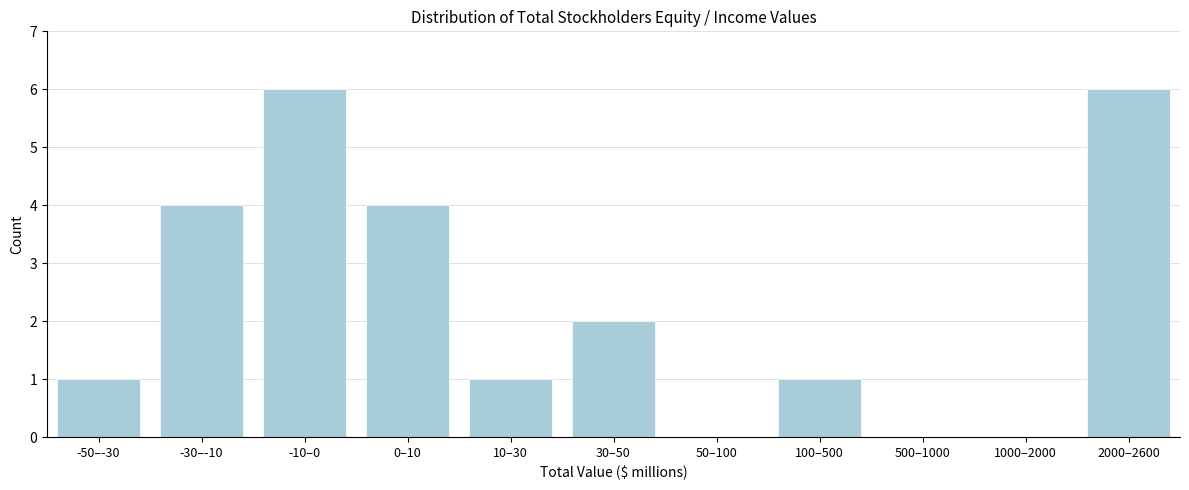

Reading left to right, what are all the values shown in this chart?

-50–-30=1	-30–-10=4	-10–0=6	0–10=4	10–30=1	30–50=2	50–100=0	100–500=1	500–1000=0	1000–2000=0	2000–2600=6